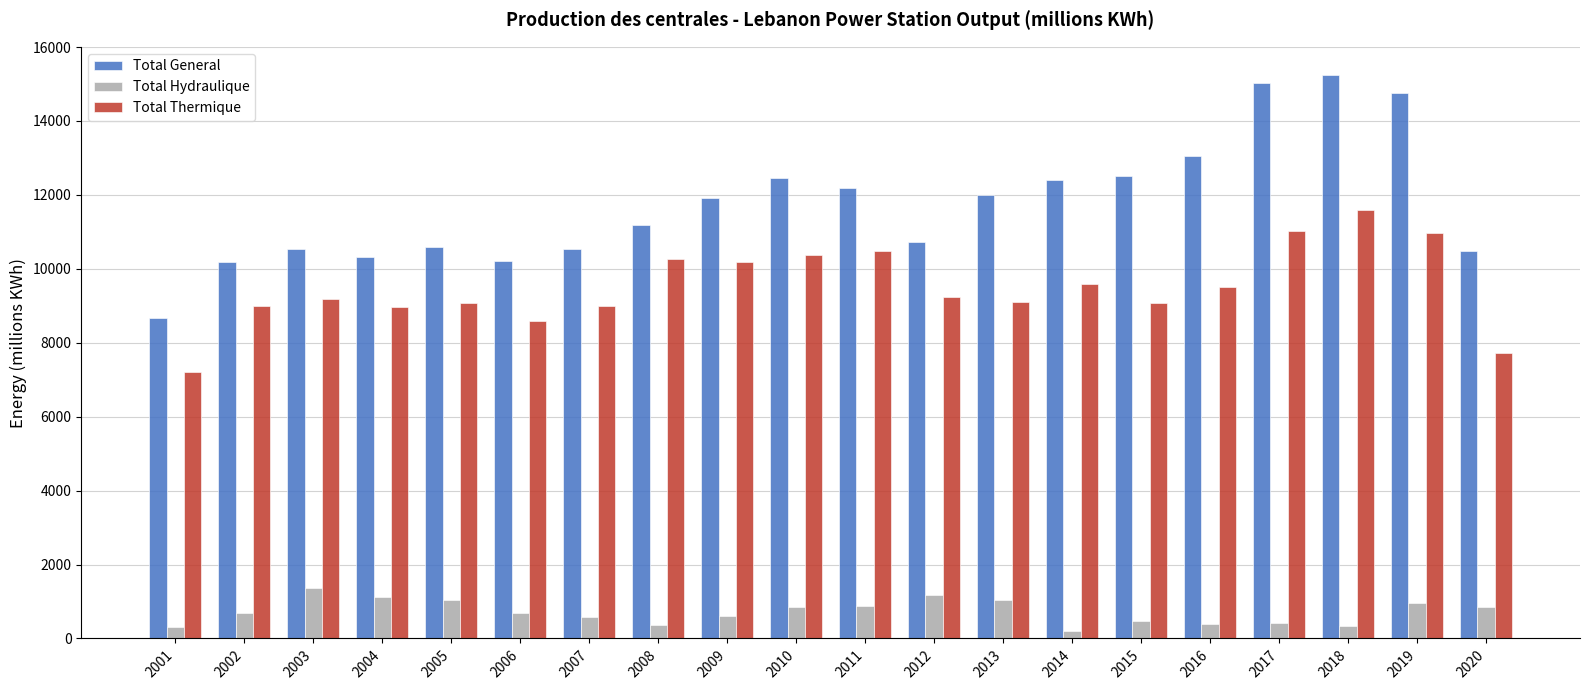

The Total General series shows 15245.0 at 2018. True or false?

True